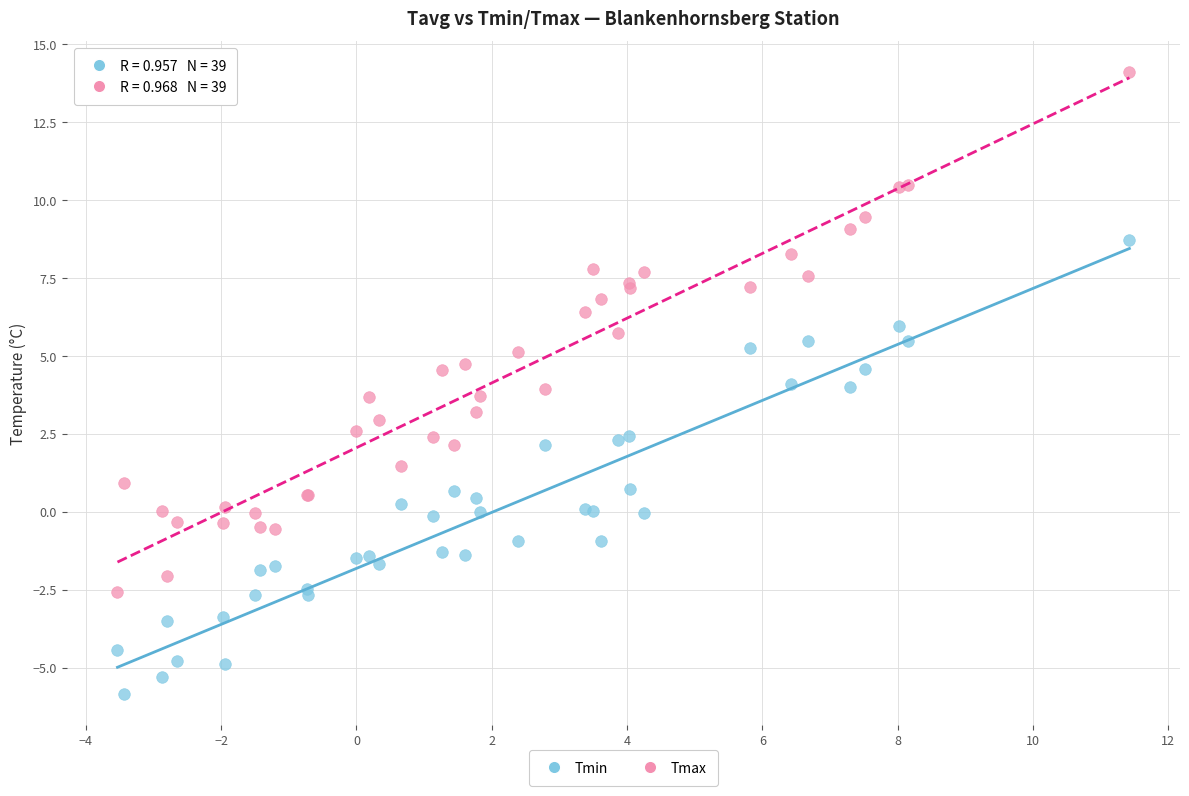

Which series reaches the maximum Y coordinate?

Tmax